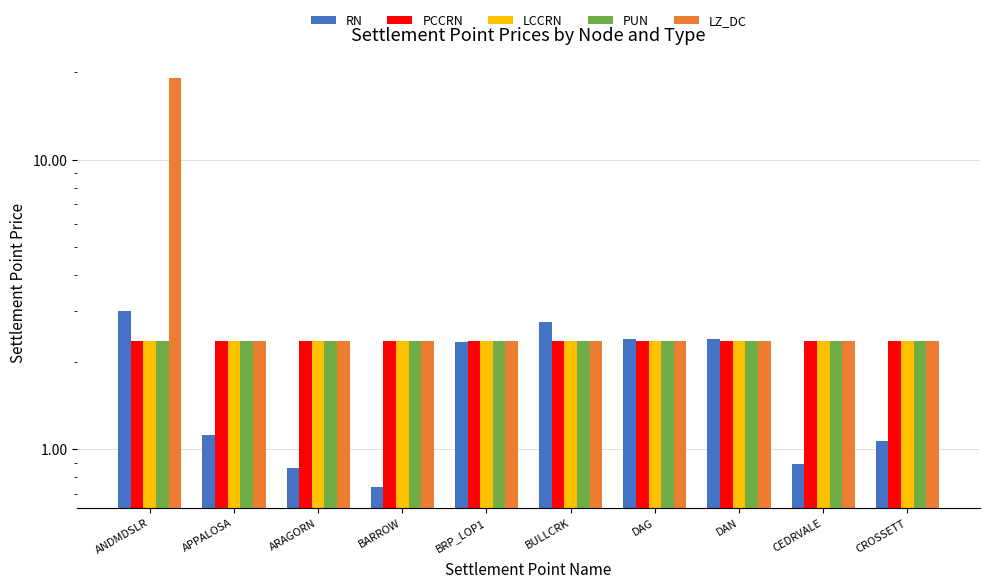

Are the bars grouped side by side (vs. stacked)?

Yes